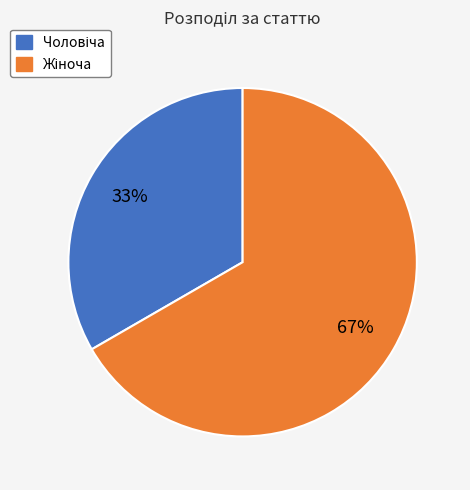

How many slices are in this pie chart?

2